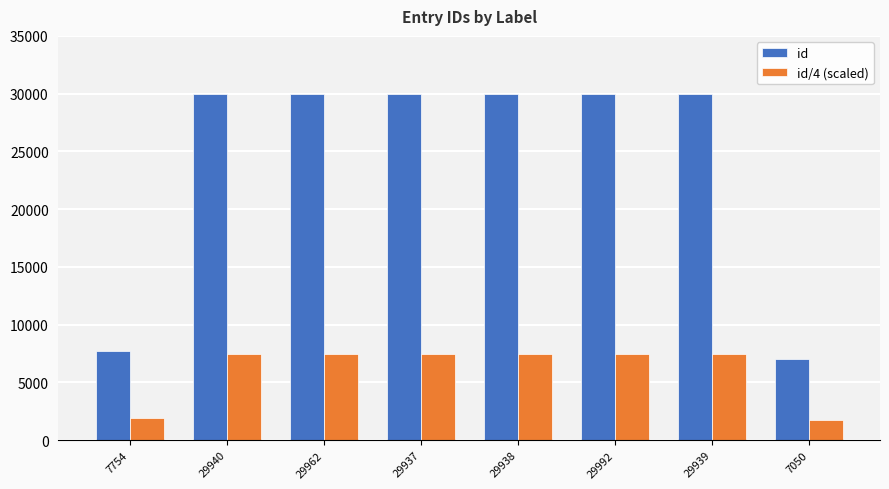

Where does the id/4 (scaled) series first go above 7484?

29940